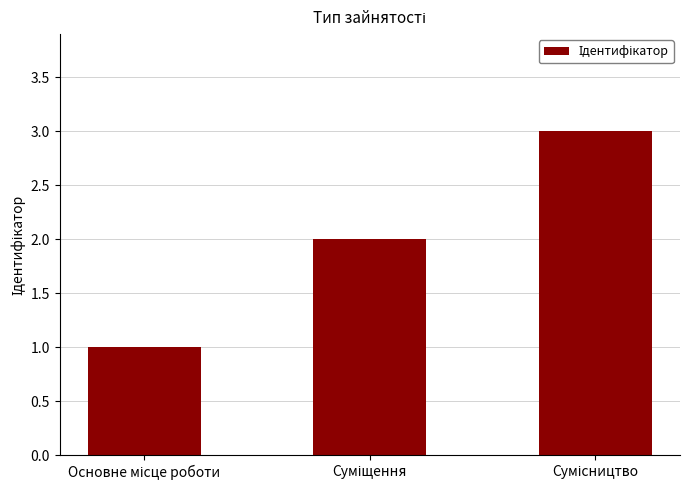

What is the sum of all values?

6